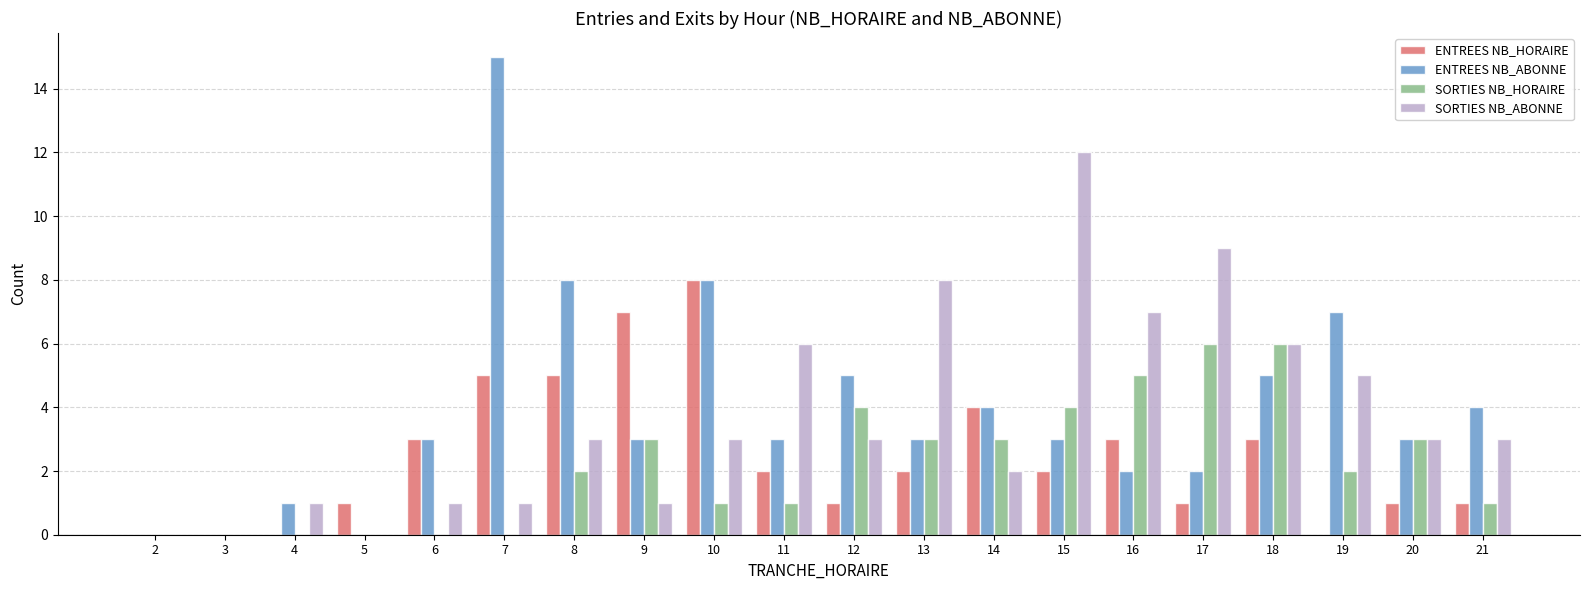

Reading left to right, transcribe all the data shown in this chart.

ENTREES NB_HORAIRE: 0	0	0	1	3	5	5	7	8	2	1	2	4	2	3	1	3	0	1	1
ENTREES NB_ABONNE: 0	0	1	0	3	15	8	3	8	3	5	3	4	3	2	2	5	7	3	4
SORTIES NB_HORAIRE: 0	0	0	0	0	0	2	3	1	1	4	3	3	4	5	6	6	2	3	1
SORTIES NB_ABONNE: 0	0	1	0	1	1	3	1	3	6	3	8	2	12	7	9	6	5	3	3